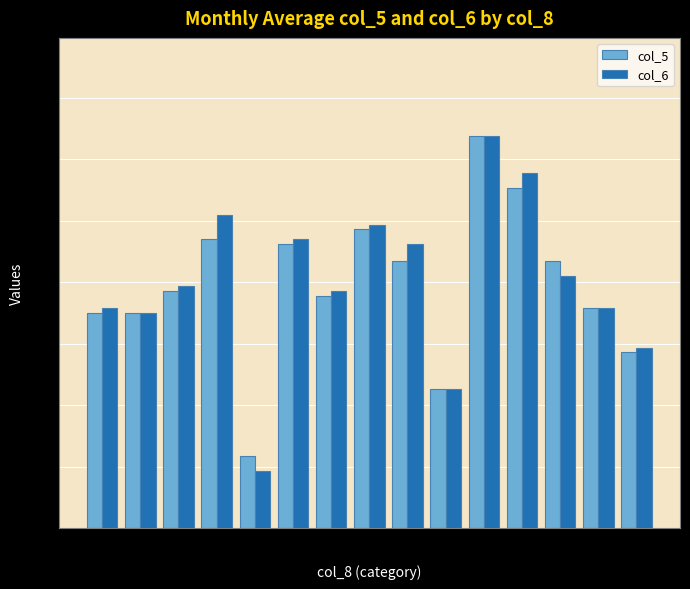

How many distinct data groups are displayed?

2